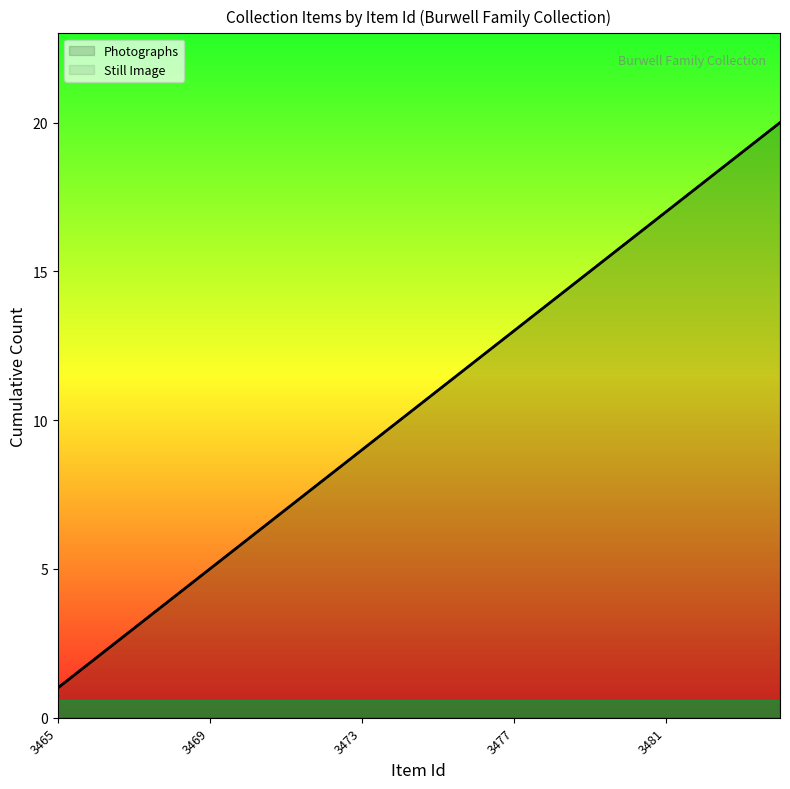

What is the lowest value of the Still Image series?

1